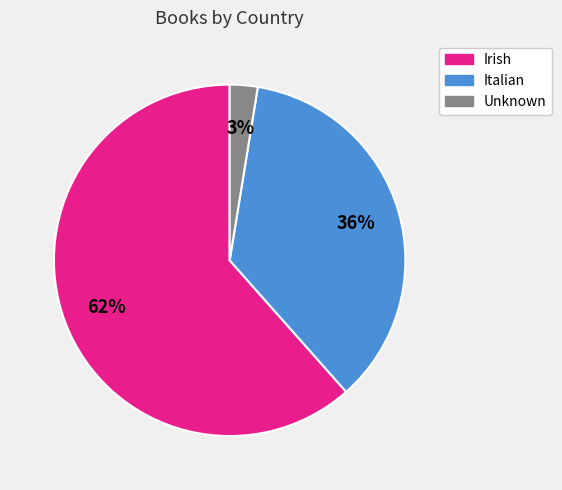

The Unknown slice represents 8% of the pie. True or false?

False